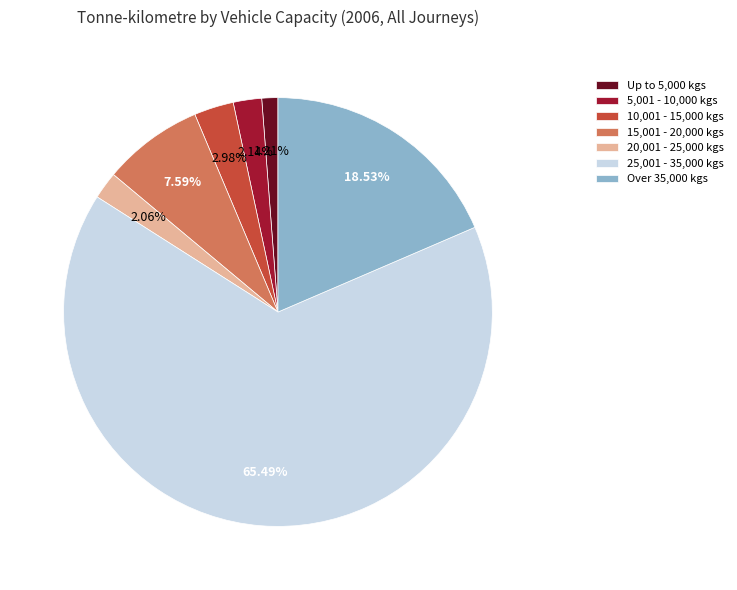

Is it true that 10,001 - 15,000 kgs is 12% of the pie?

False